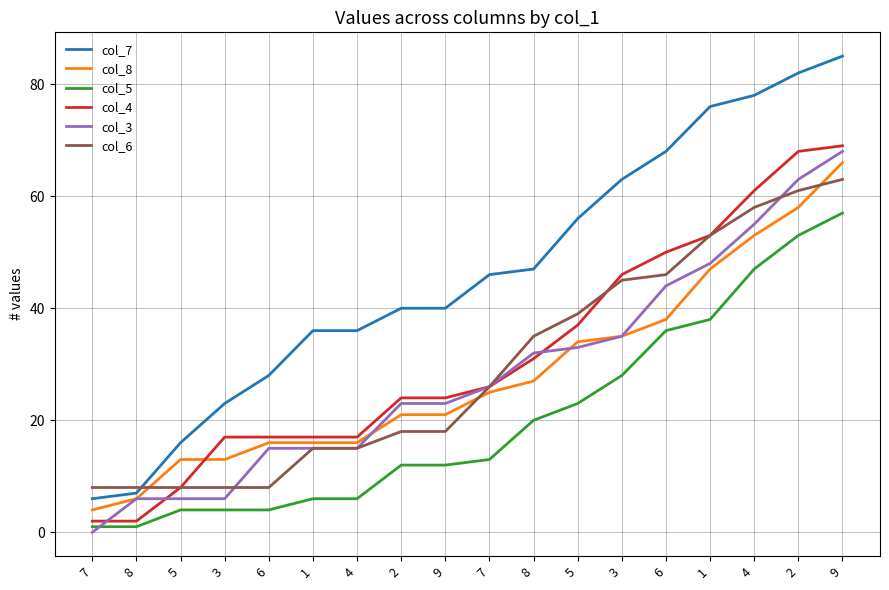

What are all the series names shown in the legend?

col_7, col_8, col_5, col_4, col_3, col_6